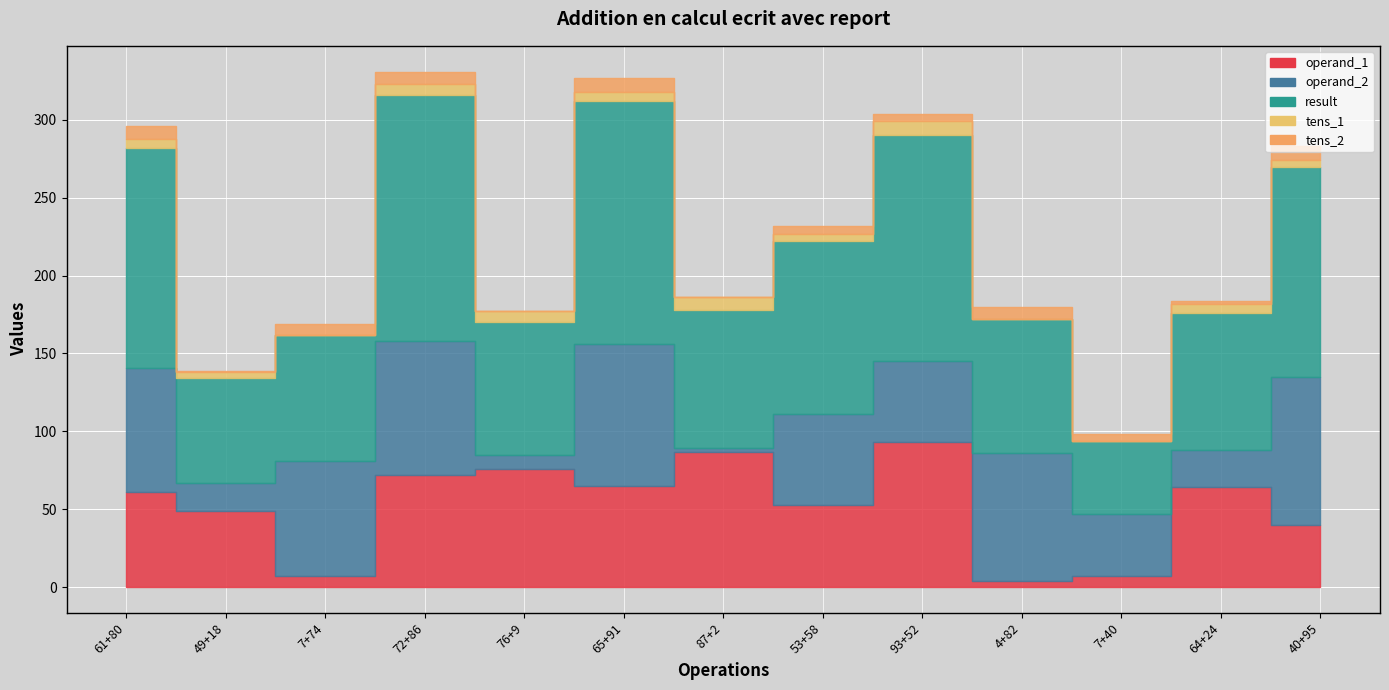

What is the difference between the highest and lowest values at 53+58?

106